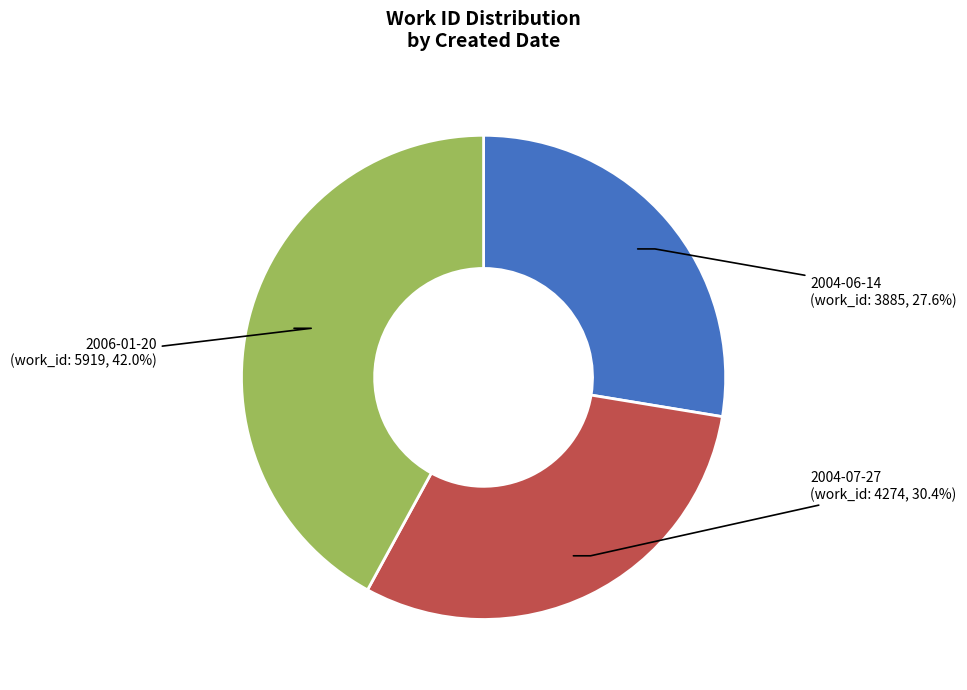

How many segments does this pie chart have?

3